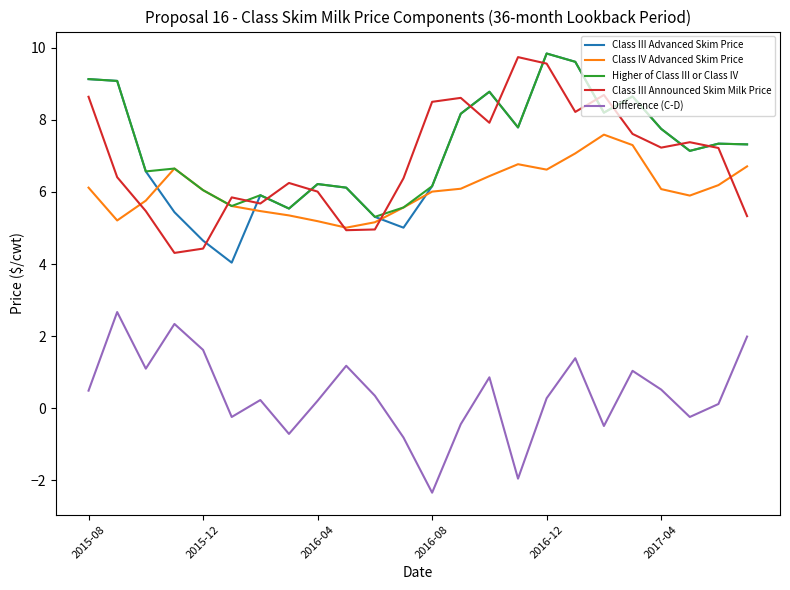

What is the sum of all Class III Advanced Skim Price values?

169.8